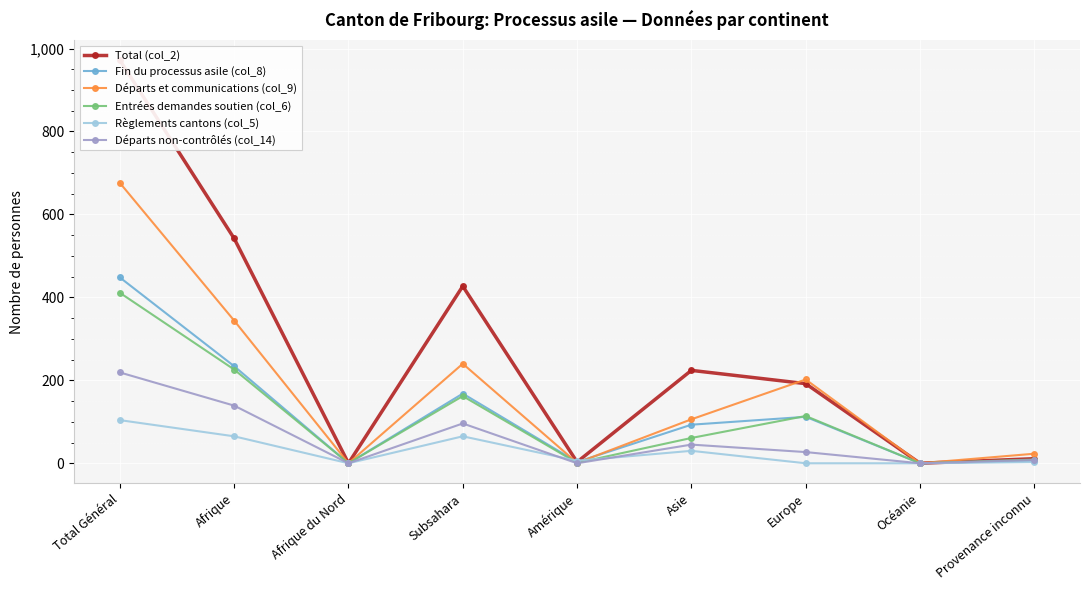

Is it true that Départs et communications (col_9) equals 240 at Subsahara?

True